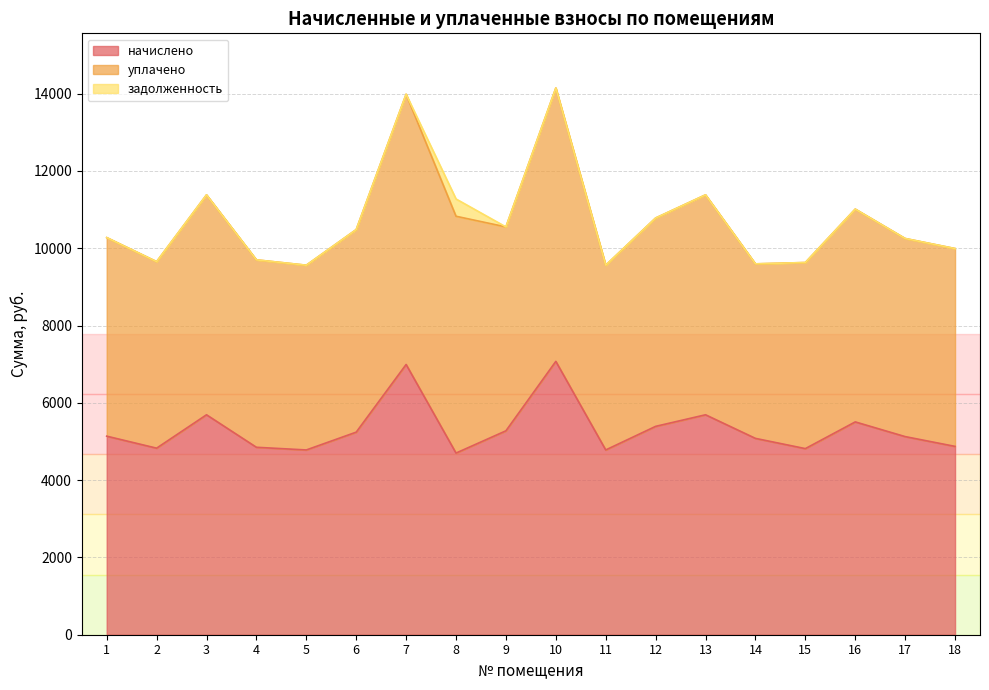

Which category has the highest value in the уплачено series?

10